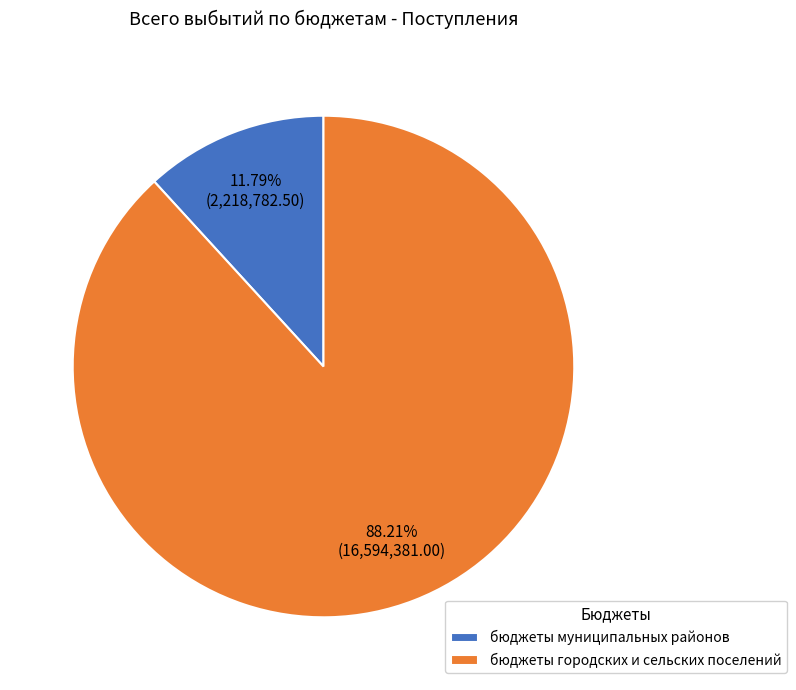

The бюджеты городских и сельских поселений slice represents 99% of the pie. True or false?

False